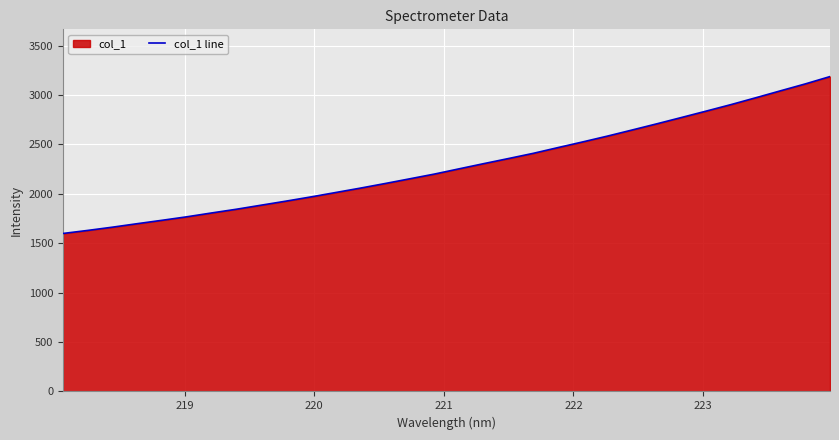

How many data points are less than 2253?

16